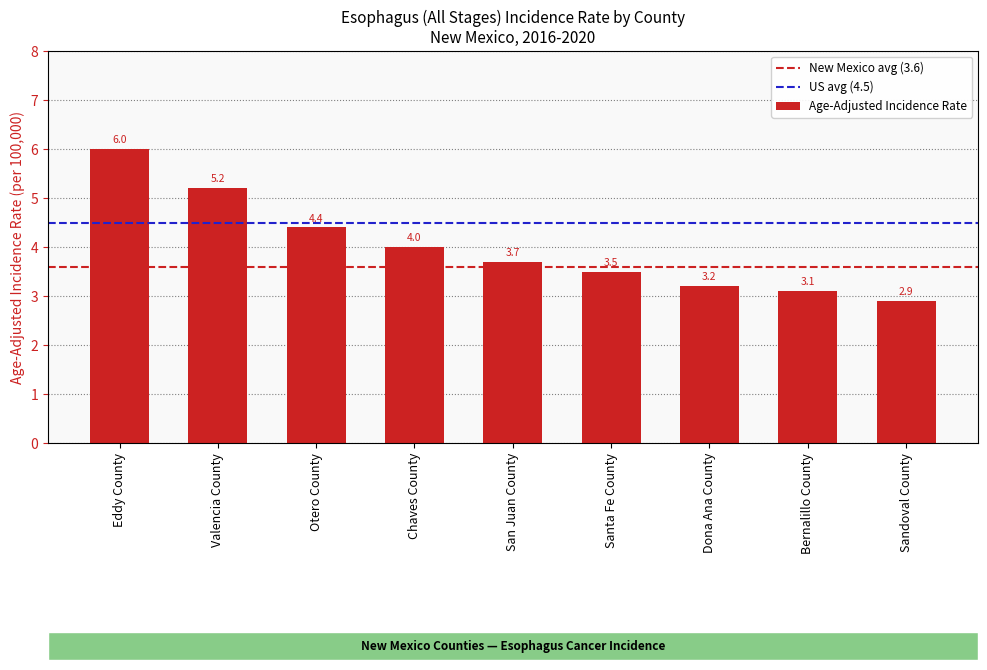

Reading left to right, transcribe all the data shown in this chart.

Eddy County=6.0	Valencia County=5.2	Otero County=4.4	Chaves County=4.0	San Juan County=3.7	Santa Fe County=3.5	Dona Ana County=3.2	Bernalillo County=3.1	Sandoval County=2.9